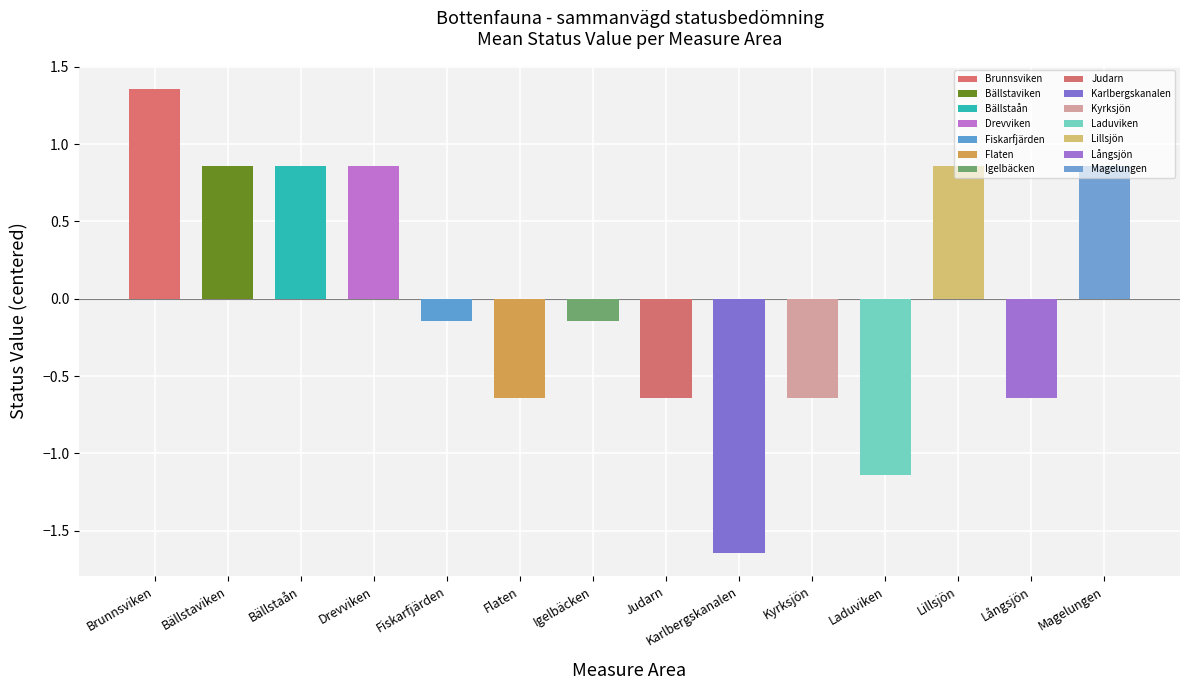

Which label corresponds to the smallest value in the chart?

Karlbergskanalen